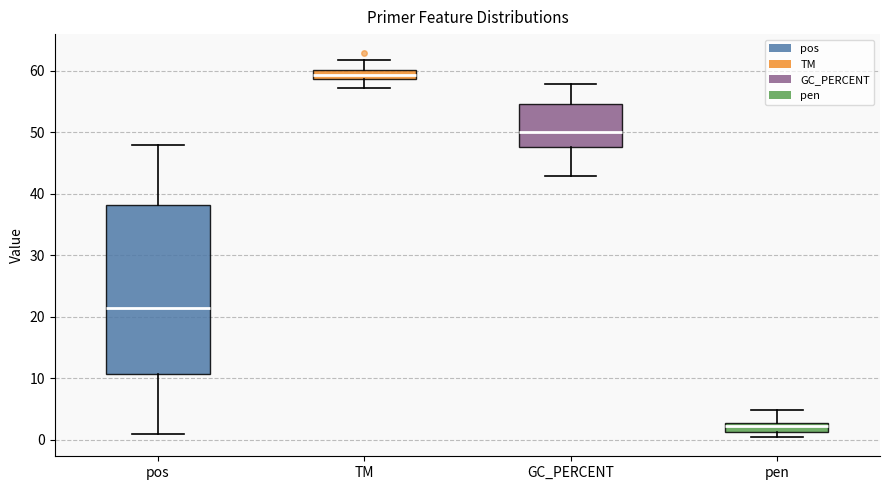

Which box has the highest median line?

TM